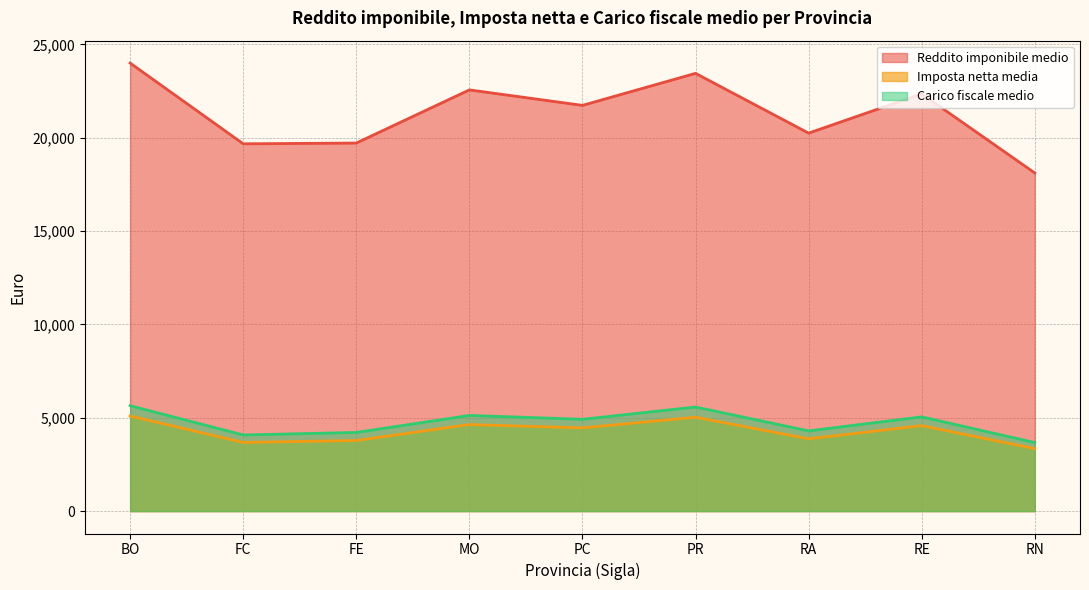

What is the sum of the Carico fiscale medio values at RN and PR?

9247.6